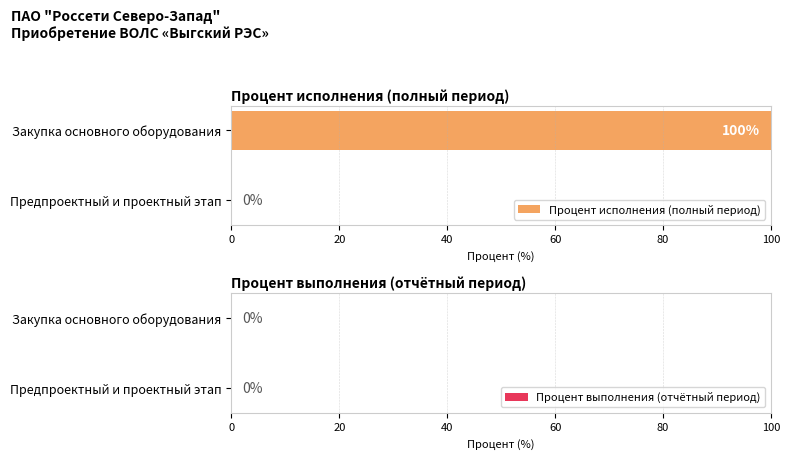

What is the change in value from Предпроектный и проектный этап to Закупка основного оборудования?

+100